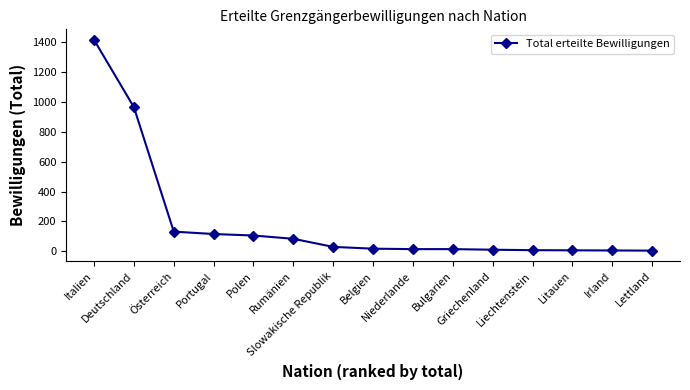

Where does the data first go above 18?

Italien